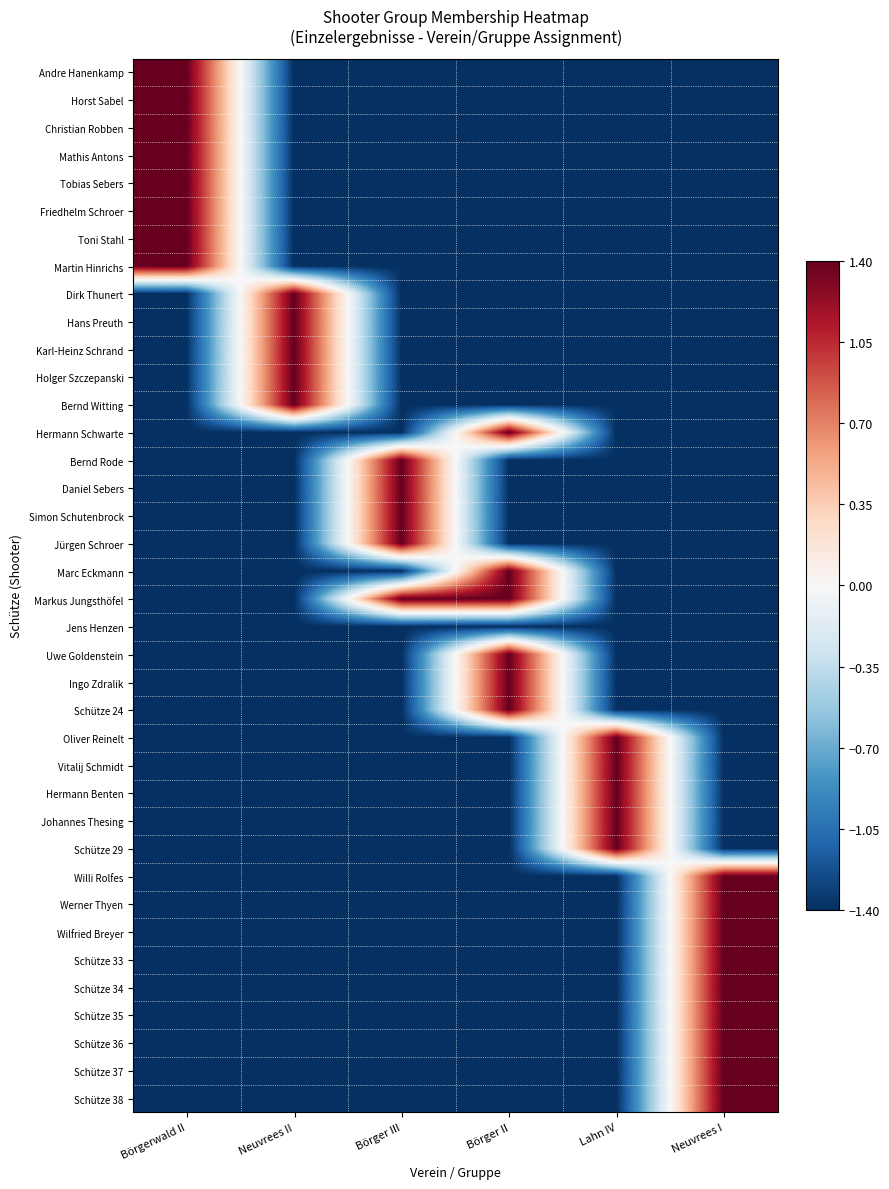

Reading left to right, list all the values displayed in this chart.

Andre Hanenkamp: Börgerwald II=1.4	Neuvrees II=-1.4	Börger III=-1.4	Börger II=-1.4	Lahn IV=-1.4	Neuvrees I=-1.4
Horst Sabel: Börgerwald II=1.4	Neuvrees II=-1.4	Börger III=-1.4	Börger II=-1.4	Lahn IV=-1.4	Neuvrees I=-1.4
Christian Robben: Börgerwald II=1.4	Neuvrees II=-1.4	Börger III=-1.4	Börger II=-1.4	Lahn IV=-1.4	Neuvrees I=-1.4
Mathis Antons: Börgerwald II=1.4	Neuvrees II=-1.4	Börger III=-1.4	Börger II=-1.4	Lahn IV=-1.4	Neuvrees I=-1.4
Tobias Sebers: Börgerwald II=1.4	Neuvrees II=-1.4	Börger III=-1.4	Börger II=-1.4	Lahn IV=-1.4	Neuvrees I=-1.4
Friedhelm Schroer: Börgerwald II=1.4	Neuvrees II=-1.4	Börger III=-1.4	Börger II=-1.4	Lahn IV=-1.4	Neuvrees I=-1.4
Toni Stahl: Börgerwald II=1.4	Neuvrees II=-1.4	Börger III=-1.4	Börger II=-1.4	Lahn IV=-1.4	Neuvrees I=-1.4
Martin Hinrichs: Börgerwald II=1.4	Neuvrees II=-1.4	Börger III=-1.4	Börger II=-1.4	Lahn IV=-1.4	Neuvrees I=-1.4
Dirk Thunert: Börgerwald II=-1.4	Neuvrees II=1.4	Börger III=-1.4	Börger II=-1.4	Lahn IV=-1.4	Neuvrees I=-1.4
Hans Preuth: Börgerwald II=-1.4	Neuvrees II=1.4	Börger III=-1.4	Börger II=-1.4	Lahn IV=-1.4	Neuvrees I=-1.4
Karl-Heinz Schrand: Börgerwald II=-1.4	Neuvrees II=1.4	Börger III=-1.4	Börger II=-1.4	Lahn IV=-1.4	Neuvrees I=-1.4
Holger Szczepanski: Börgerwald II=-1.4	Neuvrees II=1.4	Börger III=-1.4	Börger II=-1.4	Lahn IV=-1.4	Neuvrees I=-1.4
Bernd Witting: Börgerwald II=-1.4	Neuvrees II=1.4	Börger III=-1.4	Börger II=-1.4	Lahn IV=-1.4	Neuvrees I=-1.4
Hermann Schwarte: Börgerwald II=-1.4	Neuvrees II=-1.4	Börger III=-1.4	Börger II=1.4	Lahn IV=-1.4	Neuvrees I=-1.4
Bernd Rode: Börgerwald II=-1.4	Neuvrees II=-1.4	Börger III=1.4	Börger II=-1.4	Lahn IV=-1.4	Neuvrees I=-1.4
Daniel Sebers: Börgerwald II=-1.4	Neuvrees II=-1.4	Börger III=1.4	Börger II=-1.4	Lahn IV=-1.4	Neuvrees I=-1.4
Simon Schutenbrock: Börgerwald II=-1.4	Neuvrees II=-1.4	Börger III=1.4	Börger II=-1.4	Lahn IV=-1.4	Neuvrees I=-1.4
Jürgen Schroer: Börgerwald II=-1.4	Neuvrees II=-1.4	Börger III=1.4	Börger II=-1.4	Lahn IV=-1.4	Neuvrees I=-1.4
Marc Eckmann: Börgerwald II=-1.4	Neuvrees II=-1.4	Börger III=-1.4	Börger II=1.4	Lahn IV=-1.4	Neuvrees I=-1.4
Markus Jungsthöfel: Börgerwald II=-1.4	Neuvrees II=-1.4	Börger III=1.4	Börger II=1.4	Lahn IV=-1.4	Neuvrees I=-1.4
Jens Henzen: Börgerwald II=-1.4	Neuvrees II=-1.4	Börger III=-1.4	Börger II=-1.4	Lahn IV=-1.4	Neuvrees I=-1.4
Uwe Goldenstein: Börgerwald II=-1.4	Neuvrees II=-1.4	Börger III=-1.4	Börger II=1.4	Lahn IV=-1.4	Neuvrees I=-1.4
Ingo Zdralik: Börgerwald II=-1.4	Neuvrees II=-1.4	Börger III=-1.4	Börger II=1.4	Lahn IV=-1.4	Neuvrees I=-1.4
Schütze 24: Börgerwald II=-1.4	Neuvrees II=-1.4	Börger III=-1.4	Börger II=1.4	Lahn IV=-1.4	Neuvrees I=-1.4
Oliver Reinelt: Börgerwald II=-1.4	Neuvrees II=-1.4	Börger III=-1.4	Börger II=-1.4	Lahn IV=1.4	Neuvrees I=-1.4
Vitalij Schmidt: Börgerwald II=-1.4	Neuvrees II=-1.4	Börger III=-1.4	Börger II=-1.4	Lahn IV=1.4	Neuvrees I=-1.4
Hermann Benten: Börgerwald II=-1.4	Neuvrees II=-1.4	Börger III=-1.4	Börger II=-1.4	Lahn IV=1.4	Neuvrees I=-1.4
Johannes Thesing: Börgerwald II=-1.4	Neuvrees II=-1.4	Börger III=-1.4	Börger II=-1.4	Lahn IV=1.4	Neuvrees I=-1.4
Schütze 29: Börgerwald II=-1.4	Neuvrees II=-1.4	Börger III=-1.4	Börger II=-1.4	Lahn IV=1.4	Neuvrees I=-1.4
Willi Rolfes: Börgerwald II=-1.4	Neuvrees II=-1.4	Börger III=-1.4	Börger II=-1.4	Lahn IV=-1.4	Neuvrees I=1.4
Werner Thyen: Börgerwald II=-1.4	Neuvrees II=-1.4	Börger III=-1.4	Börger II=-1.4	Lahn IV=-1.4	Neuvrees I=1.4
Wilfried Breyer: Börgerwald II=-1.4	Neuvrees II=-1.4	Börger III=-1.4	Börger II=-1.4	Lahn IV=-1.4	Neuvrees I=1.4
Schütze 33: Börgerwald II=-1.4	Neuvrees II=-1.4	Börger III=-1.4	Börger II=-1.4	Lahn IV=-1.4	Neuvrees I=1.4
Schütze 34: Börgerwald II=-1.4	Neuvrees II=-1.4	Börger III=-1.4	Börger II=-1.4	Lahn IV=-1.4	Neuvrees I=1.4
Schütze 35: Börgerwald II=-1.4	Neuvrees II=-1.4	Börger III=-1.4	Börger II=-1.4	Lahn IV=-1.4	Neuvrees I=1.4
Schütze 36: Börgerwald II=-1.4	Neuvrees II=-1.4	Börger III=-1.4	Börger II=-1.4	Lahn IV=-1.4	Neuvrees I=1.4
Schütze 37: Börgerwald II=-1.4	Neuvrees II=-1.4	Börger III=-1.4	Börger II=-1.4	Lahn IV=-1.4	Neuvrees I=1.4
Schütze 38: Börgerwald II=-1.4	Neuvrees II=-1.4	Börger III=-1.4	Börger II=-1.4	Lahn IV=-1.4	Neuvrees I=1.4